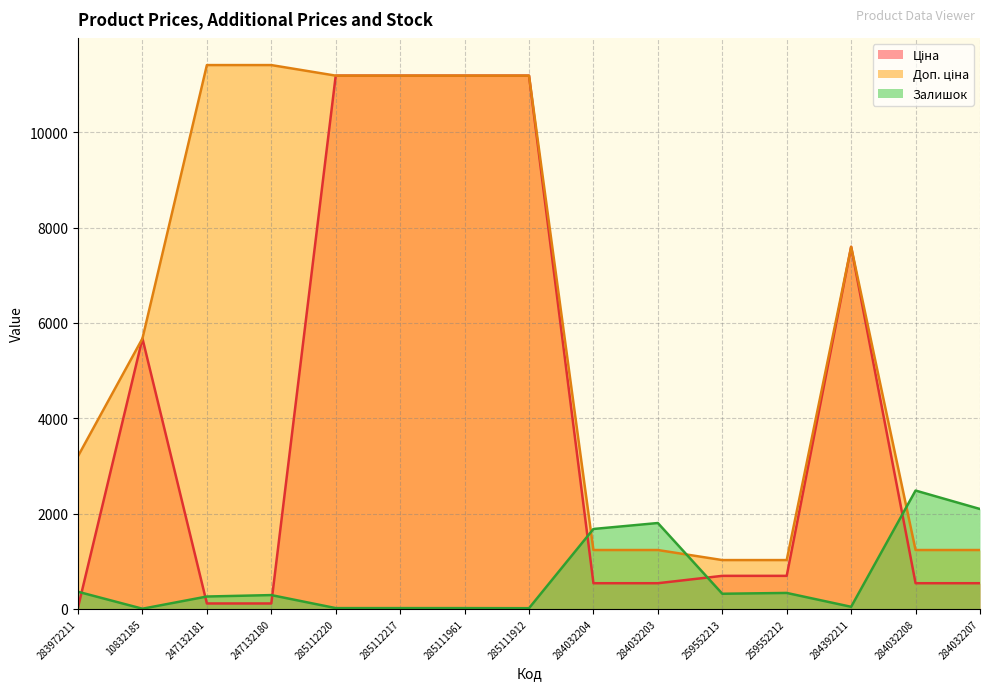

Reading left to right, list all the values displayed in this chart.

Ціна: 32.0	5673.8	114.1	114.1	11188.2	11188.2	11188.2	11188.2	539.0	539.0	693.7	693.7	7596.5	539.0	539.0
Доп. ціна: 3205.0	5673.8	11410.0	11410.0	11188.2	11188.2	11188.2	11188.2	1235.4	1235.4	1024.6	1024.6	7596.5	1235.4	1235.4
Залишок: 360.0	4.0	260.0	290.0	17.0	17.0	17.0	15.0	1677.0	1802.0	318.0	335.0	44.0	2483.0	2096.0